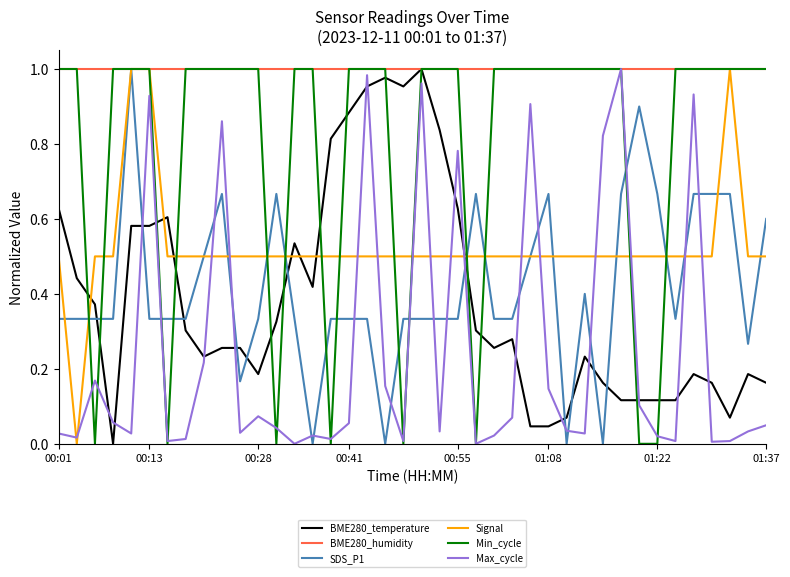

How many times do Max_cycle and BME280_temperature cross each other?

16